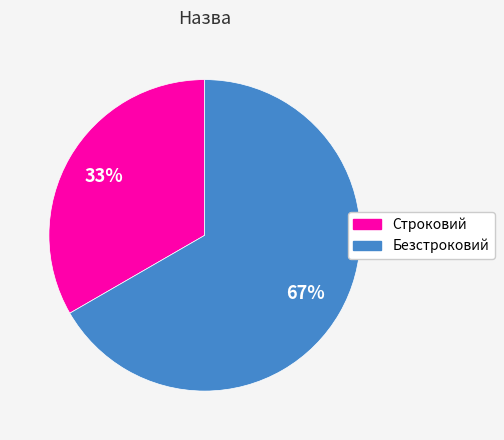

What is the ratio of the value at Строковий to the value at Безстроковий?

0.5